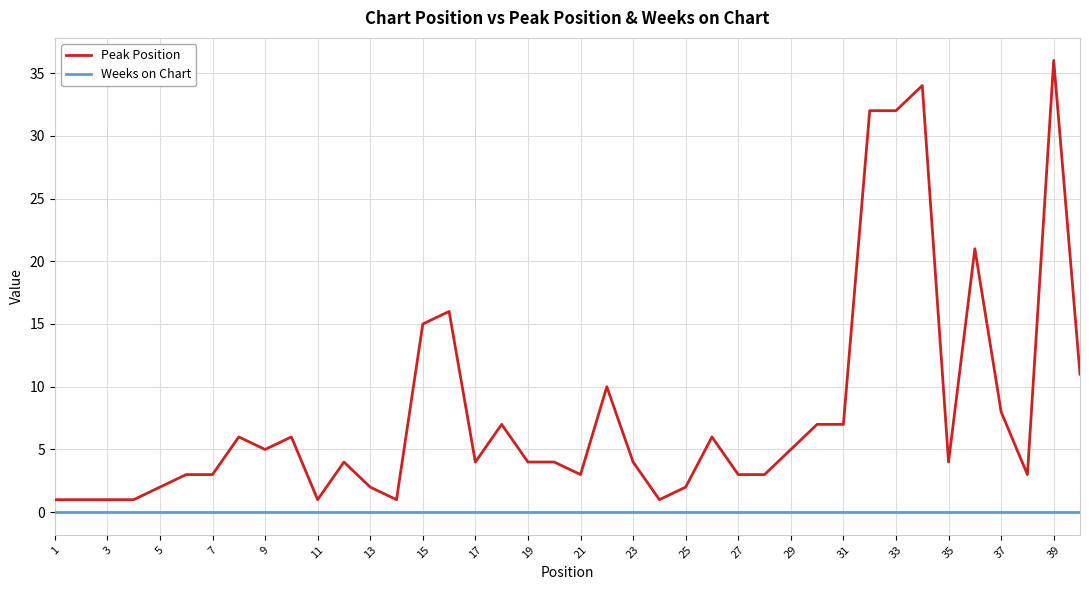

Reading right to left, list all the values displayed in this chart.

Peak Position: 11	36	3	8	21	4	34	32	32	7	7	5	3	3	6	2	1	4	10	3	4	4	7	4	16	15	1	2	4	1	6	5	6	3	3	2	1	1	1	1
Weeks on Chart: 0	0	0	0	0	0	0	0	0	0	0	0	0	0	0	0	0	0	0	0	0	0	0	0	0	0	0	0	0	0	0	0	0	0	0	0	0	0	0	0